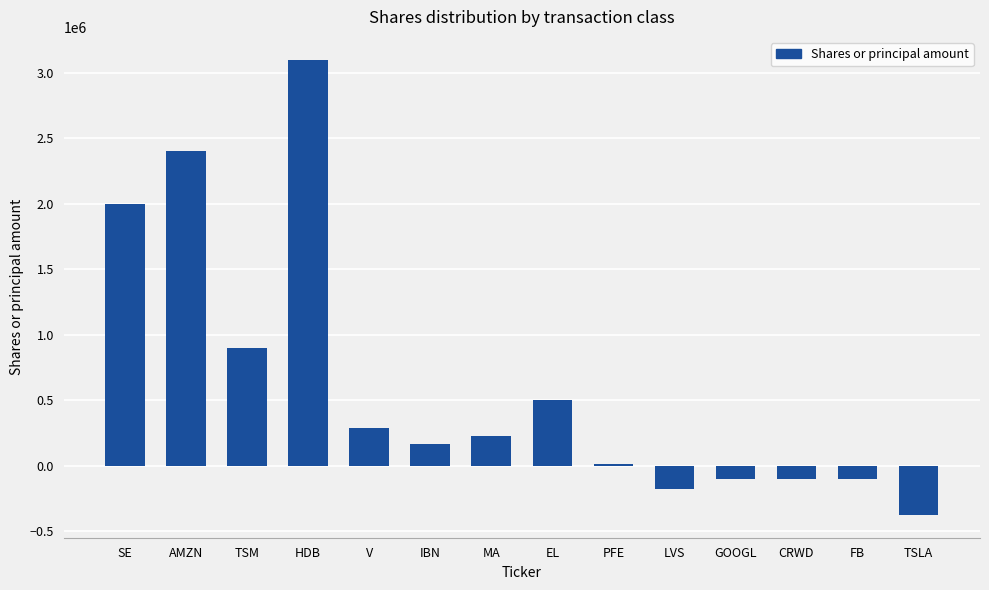

How many data points are less than 225000?

7